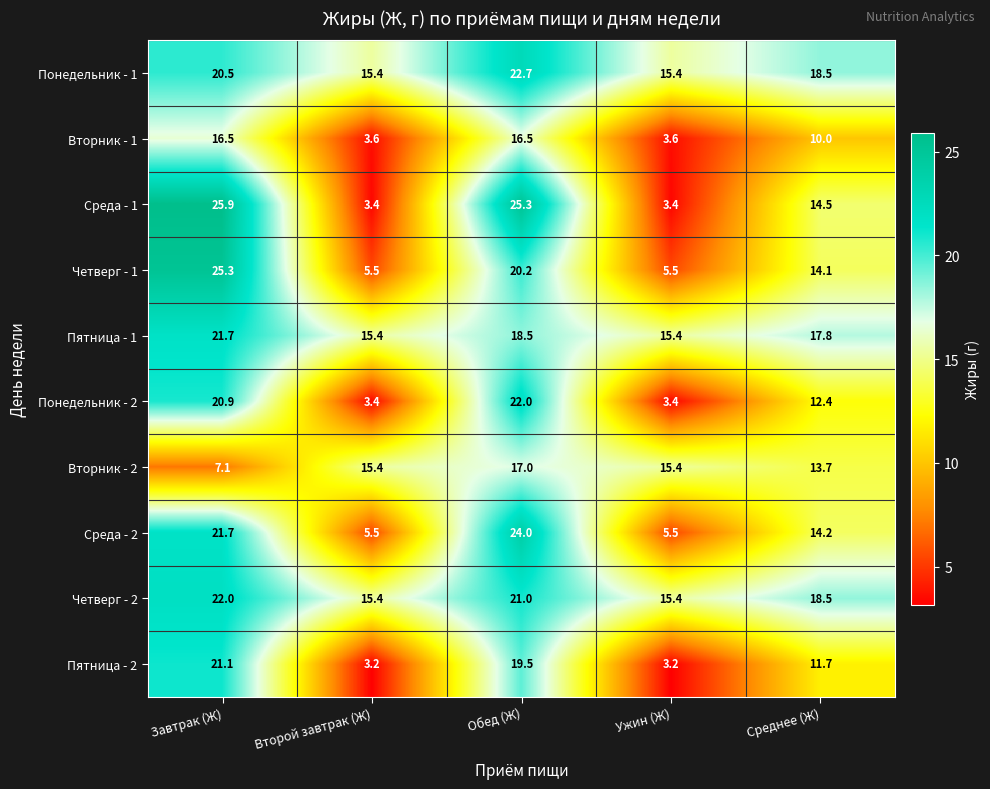

What value does the Понедельник - 1 series have at Второй завтрак (Ж)?

15.4